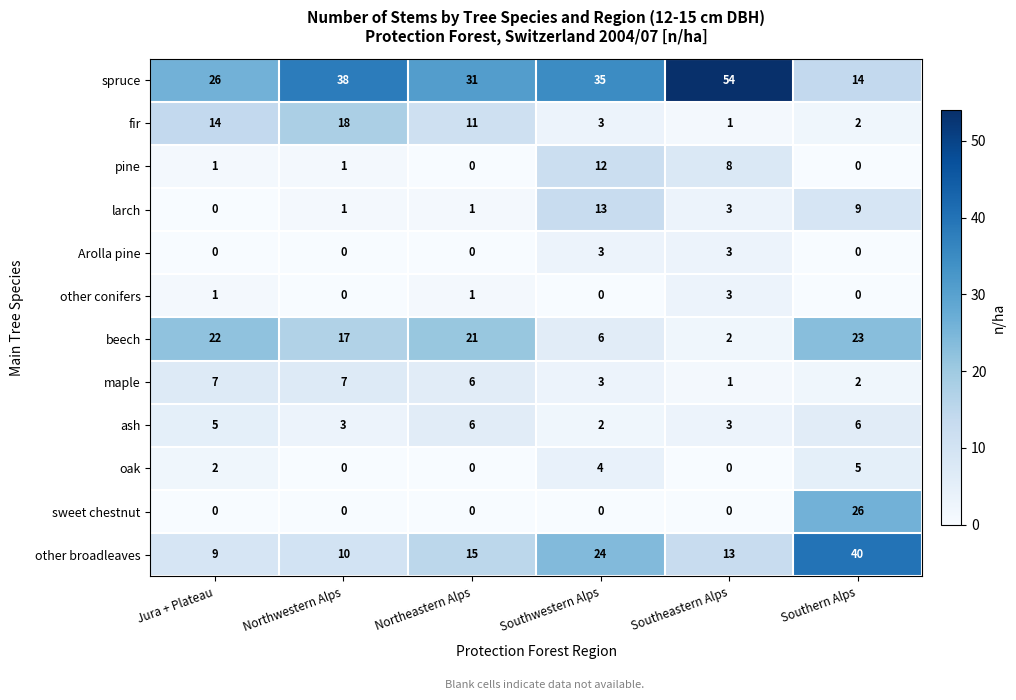

How many series are shown in this chart?

12